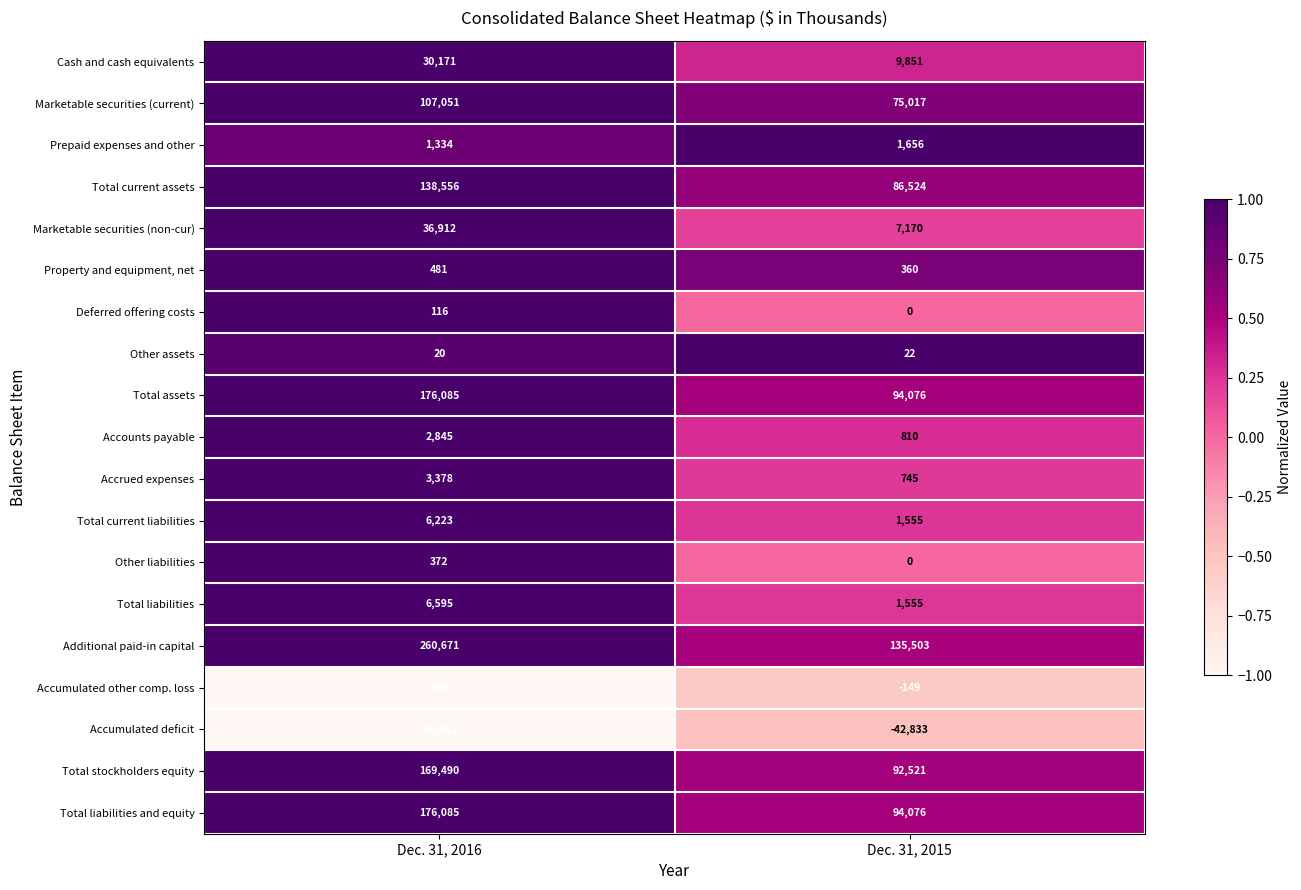

At which category is the sum across all series the highest?

Dec. 31, 2016